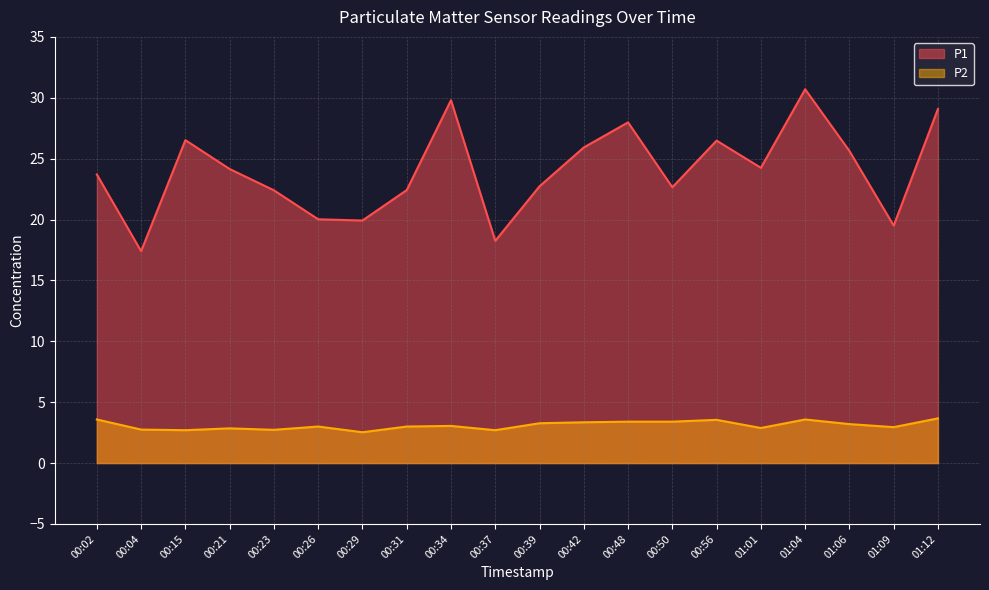

The P2 series shows 1.3 at 00:37. True or false?

False